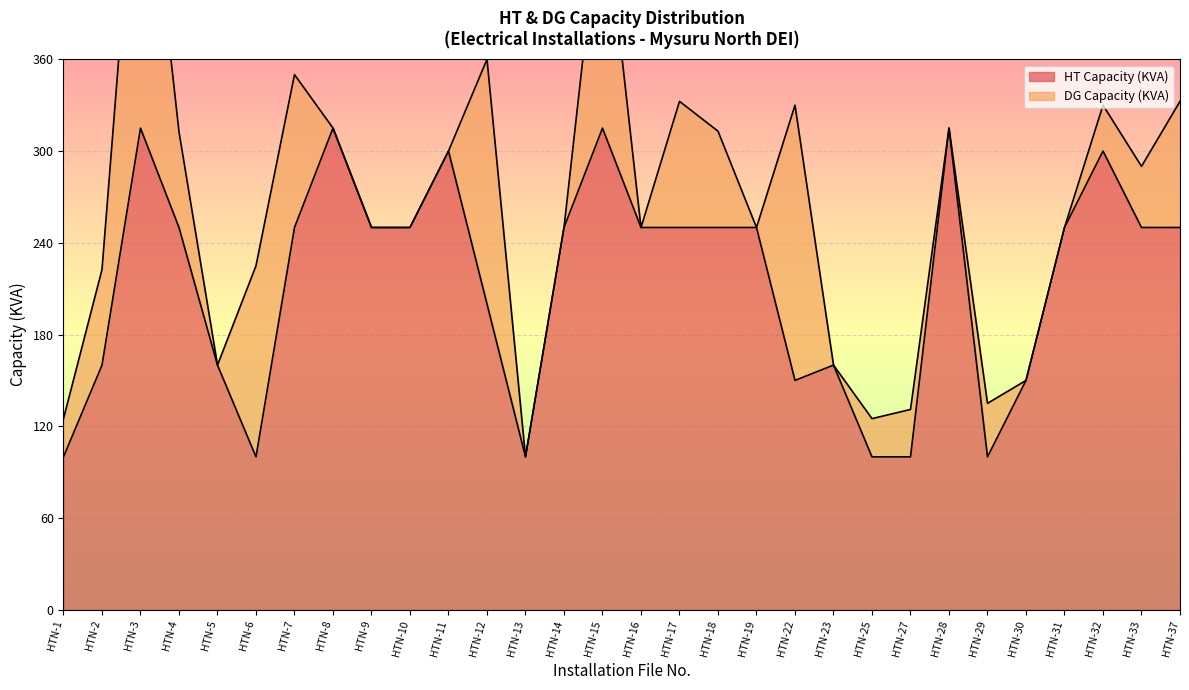

Where is HT Capacity (KVA) nearest to the value 207?

HTN-12